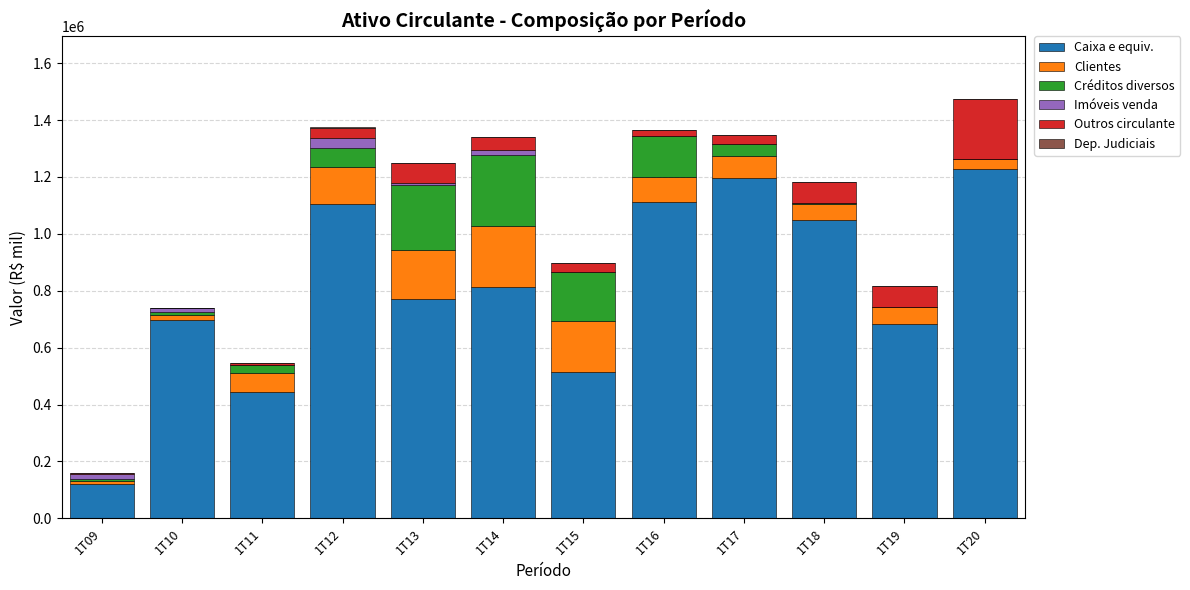

What is the highest value of the Caixa e equiv. series?

1228238.5